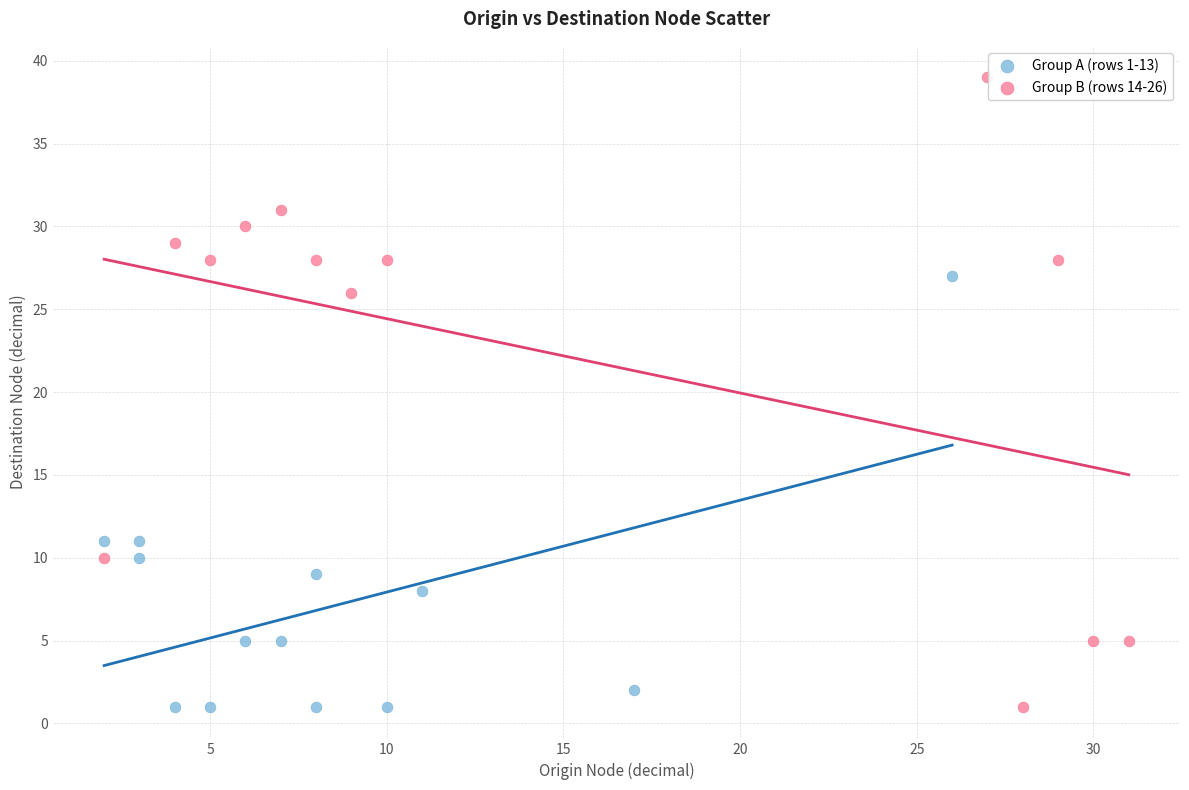

Which series has the largest Y range (max minus min)?

Group B (rows 14-26)